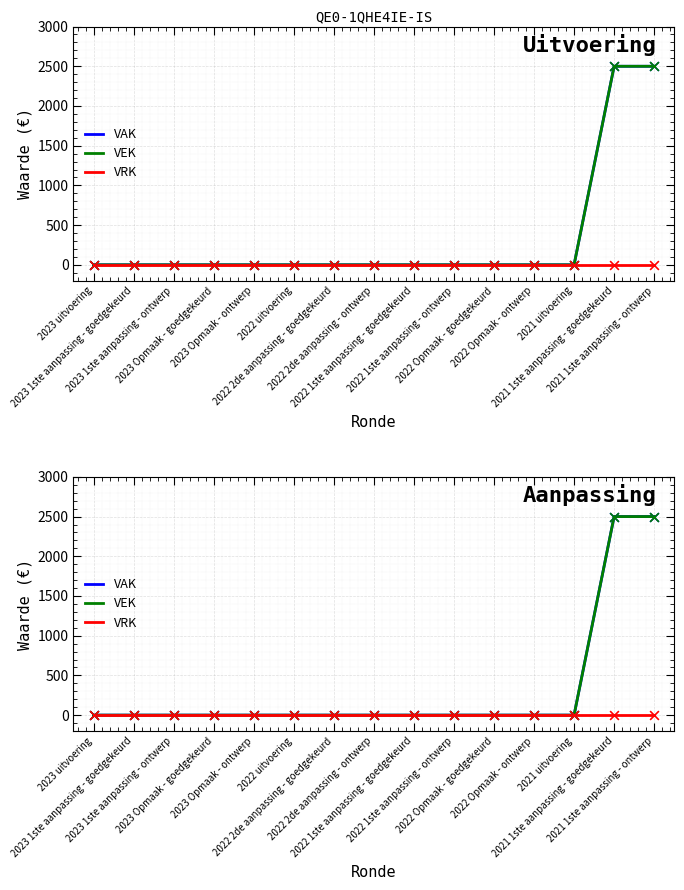

At how many categories does at least one series exceed 821?

2